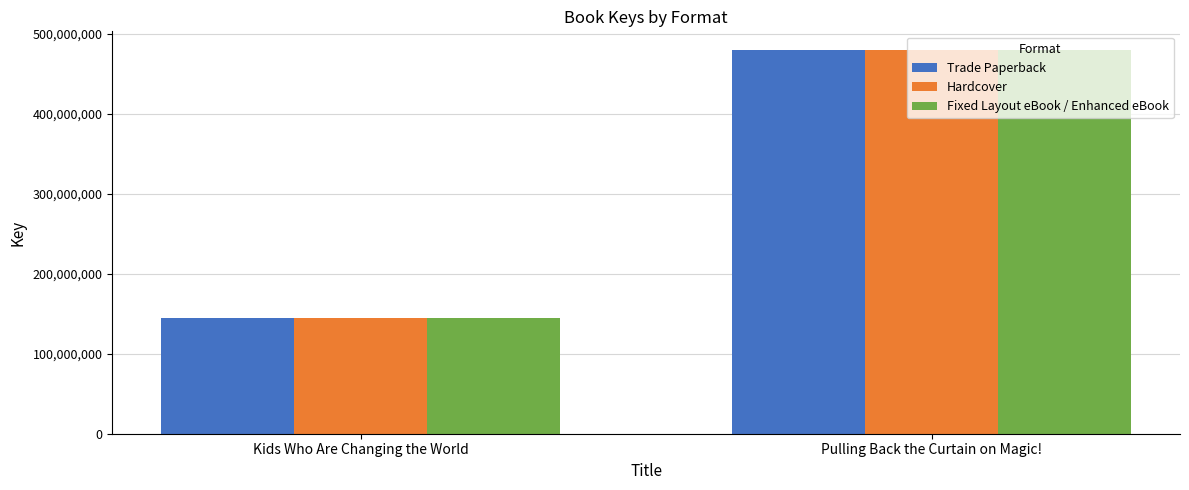

Count the Trade Paperback values in the range 144541854 to 479384721.

2